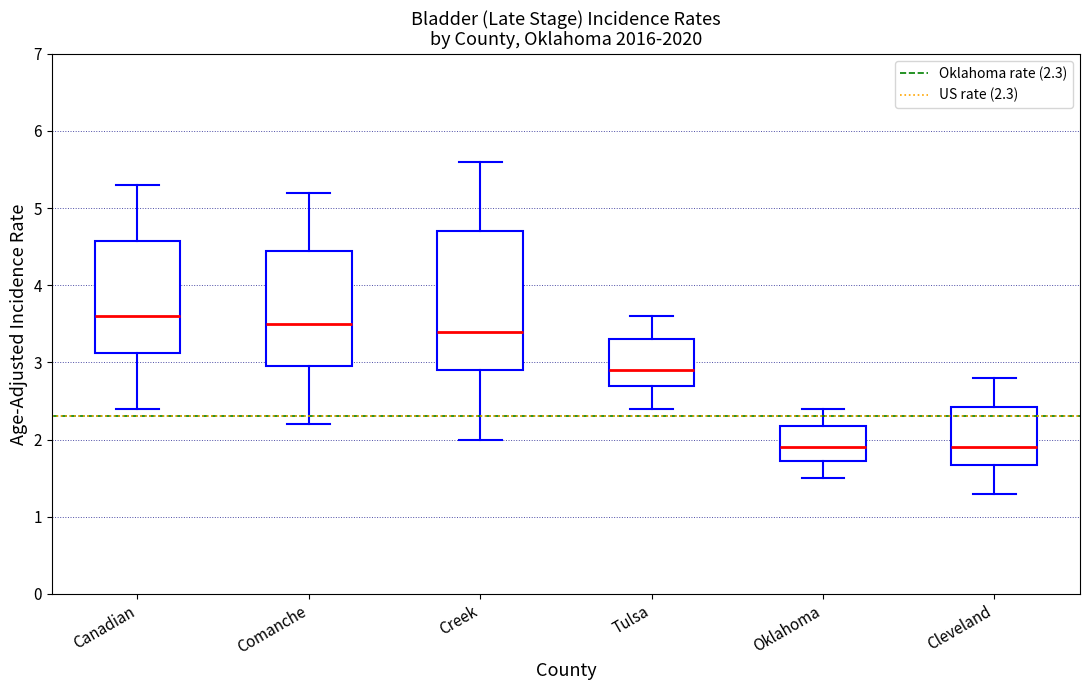

Reading left to right, read every box against the y-axis: the position of its median line, the range the box covers, and the ends of its whiskers. The values are not printed on the chart, so give them approximately, as read against the axis.

Canadian: median 3.6, box 3.1 to 4.6, whiskers 2.4 to 5.3
Comanche: median 3.5, box 3.0 to 4.5, whiskers 2.2 to 5.2
Creek: median 3.4, box 2.9 to 4.7, whiskers 2.0 to 5.6
Tulsa: median 2.9, box 2.7 to 3.3, whiskers 2.4 to 3.6
Oklahoma: median 1.9, box 1.7 to 2.2, whiskers 1.5 to 2.4
Cleveland: median 1.9, box 1.7 to 2.4, whiskers 1.3 to 2.8